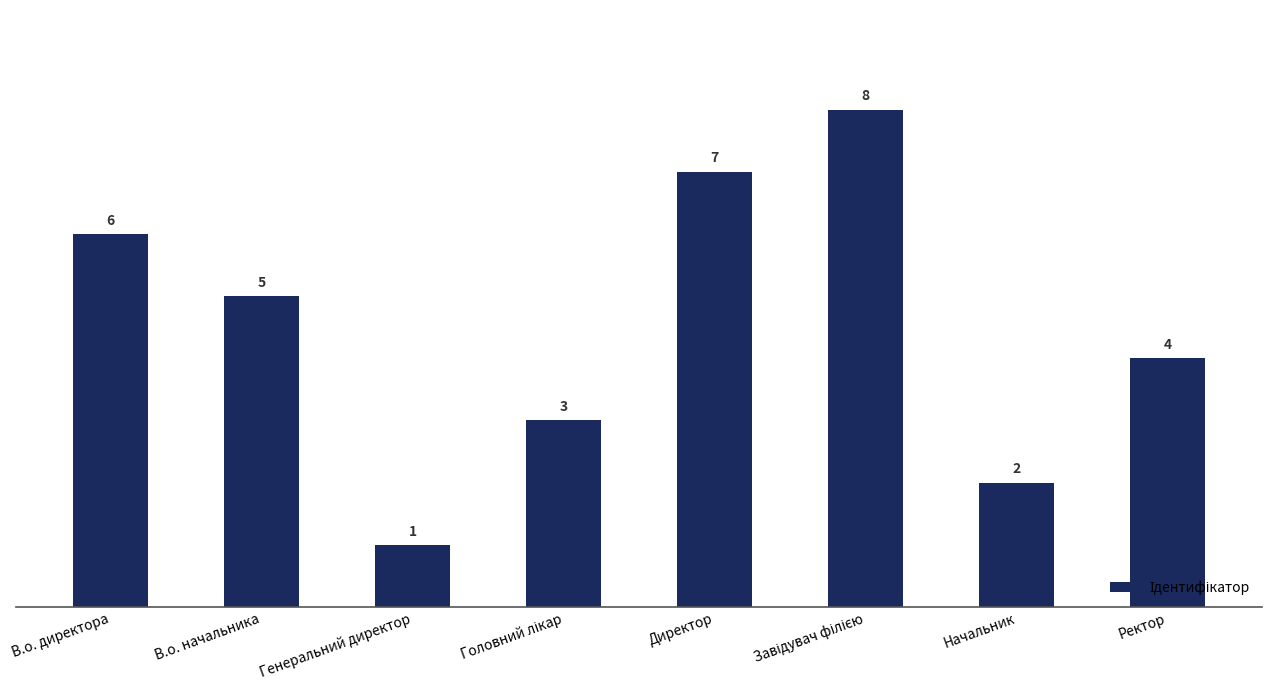

What is the change in value from В.о. начальника to Начальник?

-3